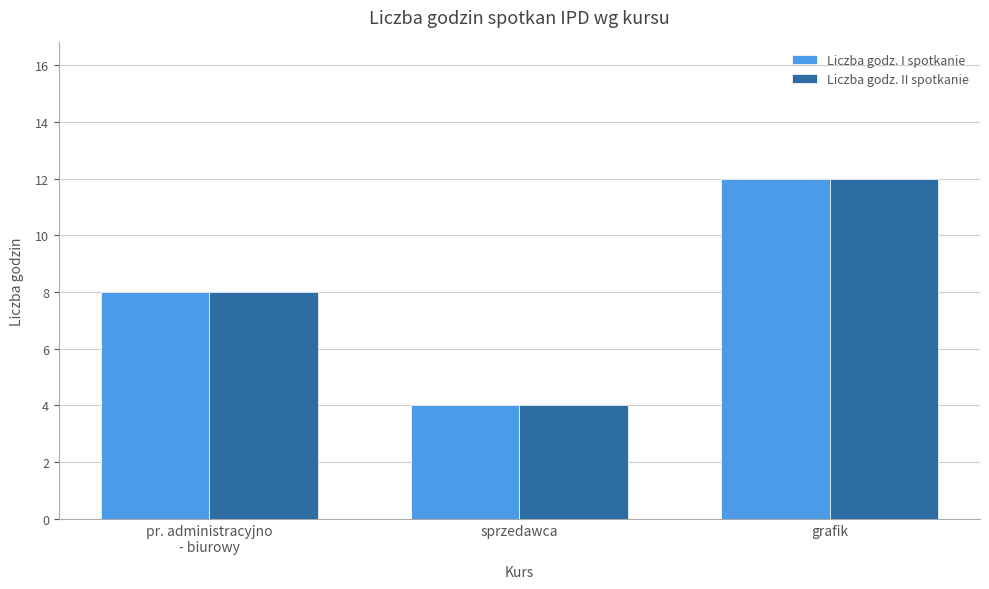

How many values in the Liczba godz. II spotkanie series are below 8?

1